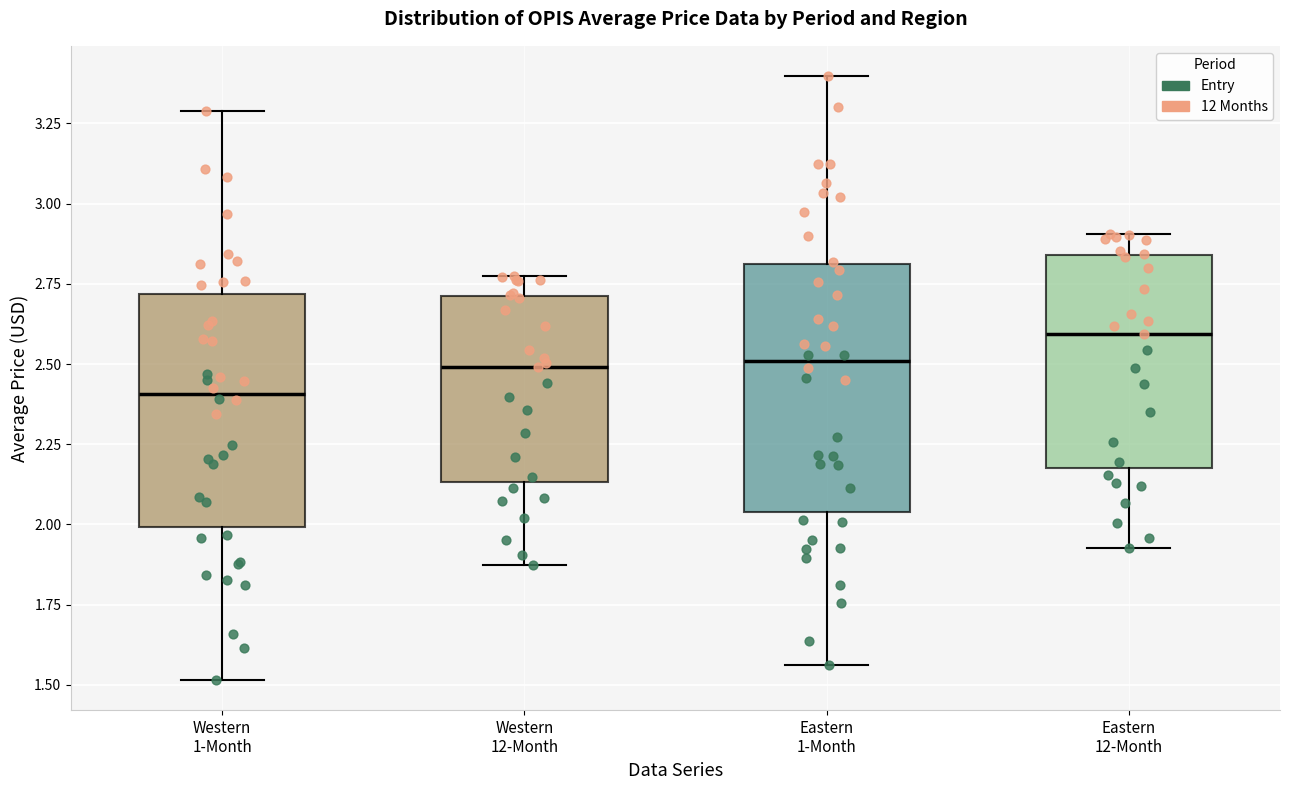

Which box's median line is the lowest?

Western 1-Month